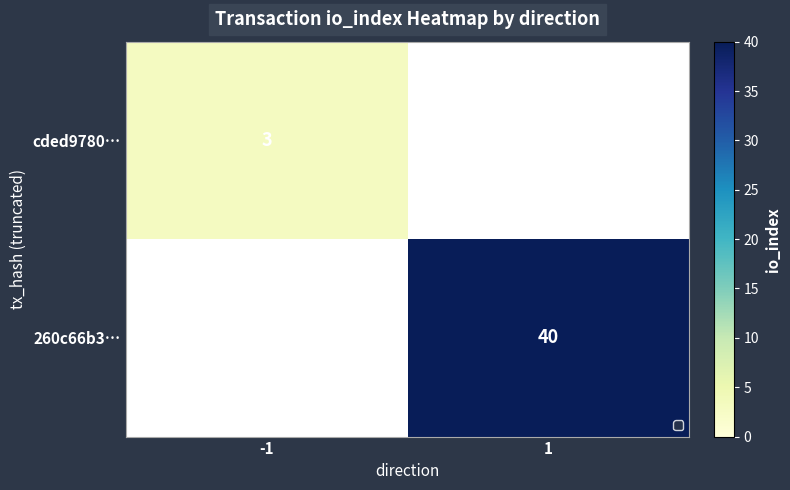

The value of cded9780… at -1 is 4.7. True or false?

False